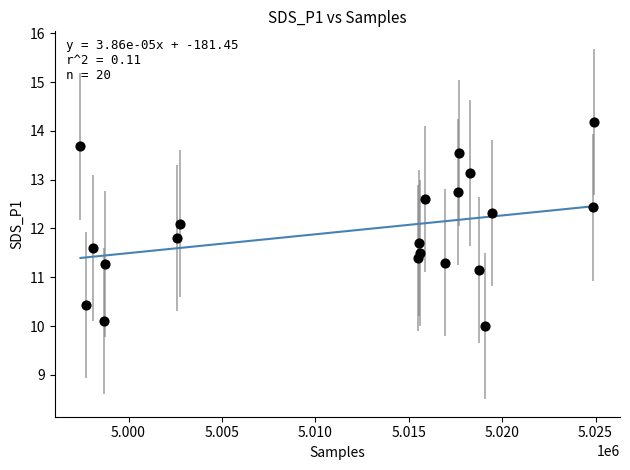

What is the range of X values (max minus min)?

27505.0